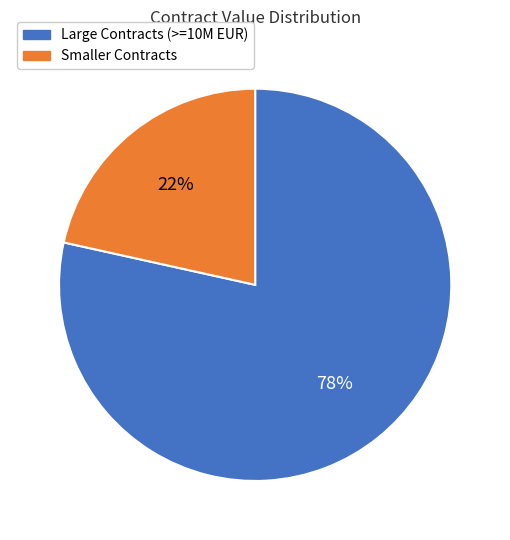

To the nearest percent, what is the average slice percentage?

50%